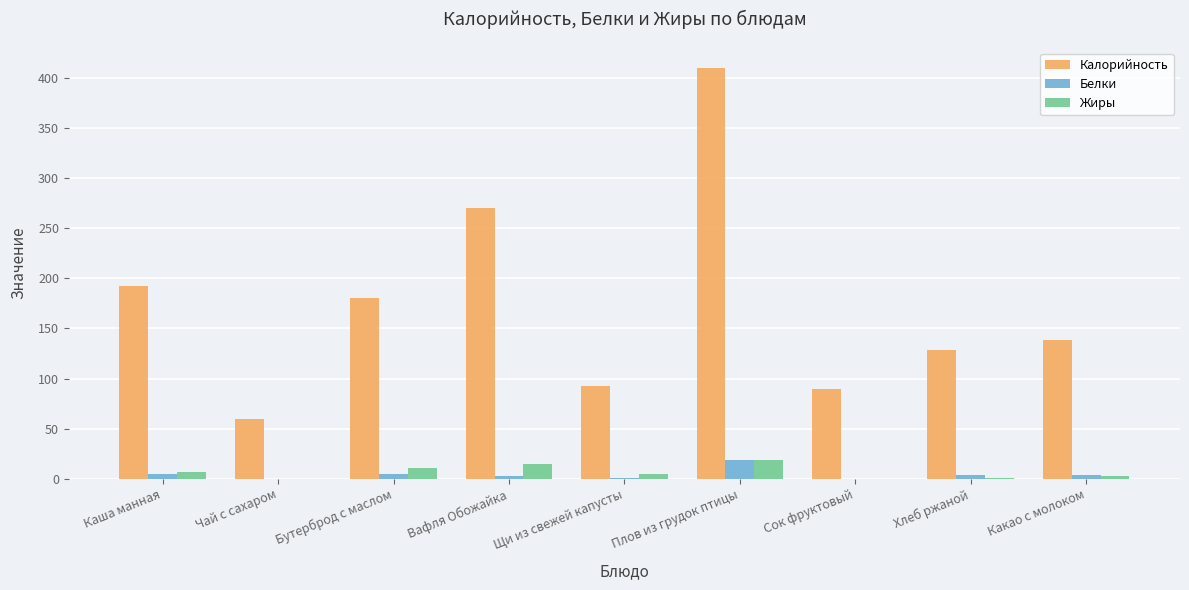

What is the maximum value for Белки?

18.7